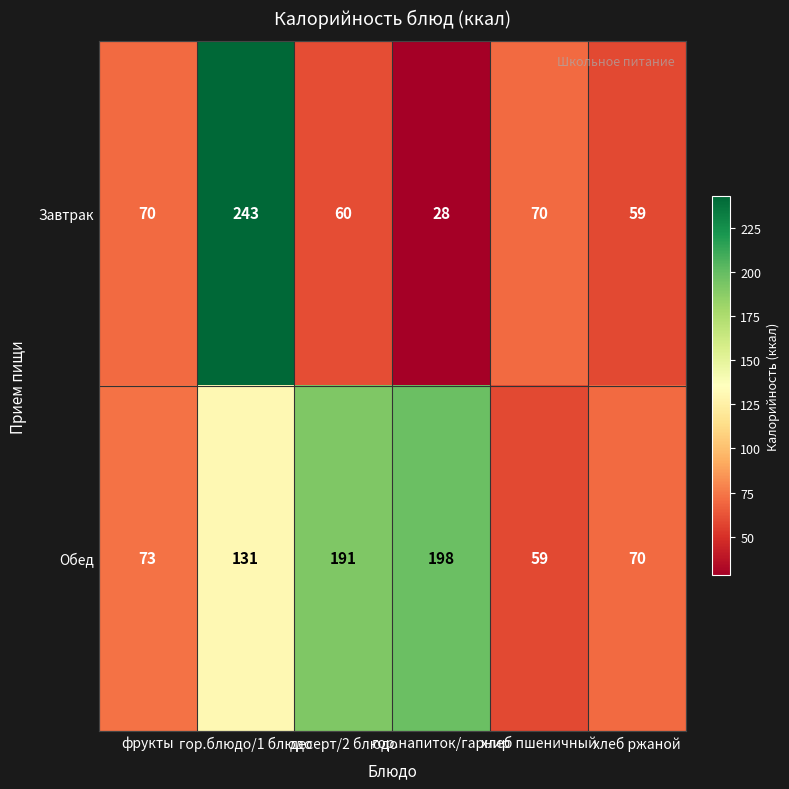

What is the sum of all Обед values?

722